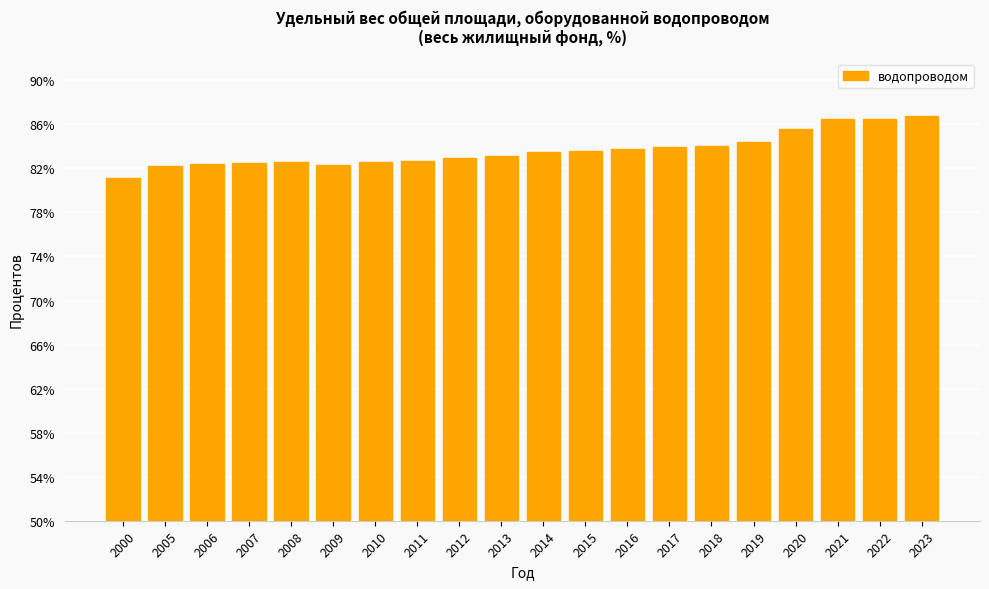

What is the minimum value shown in the chart?

81.1